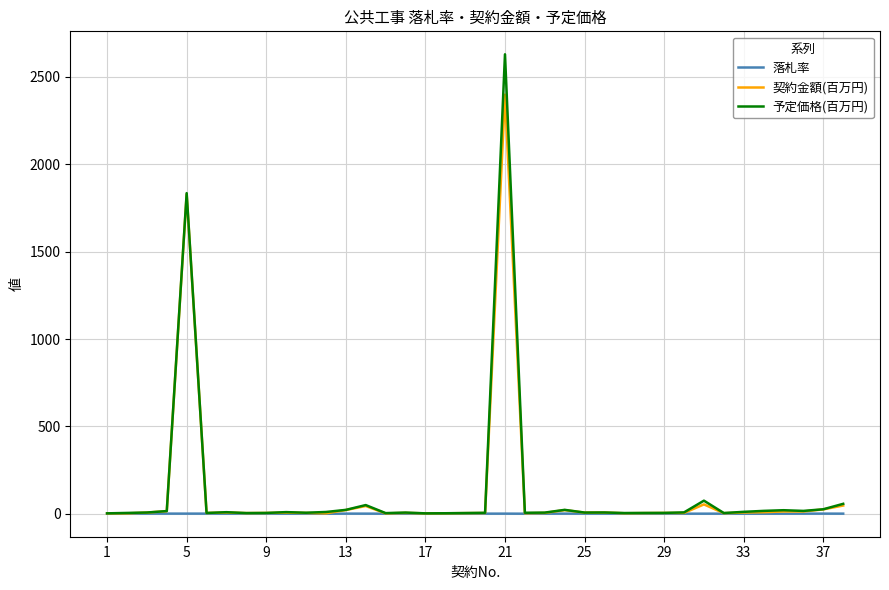

List the series in order of their peak value, highest first.

予定価格(百万円), 契約金額(百万円), 落札率